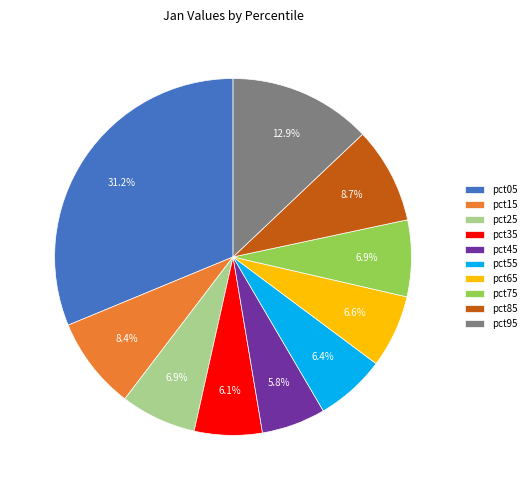

Which slice is the largest?

pct05